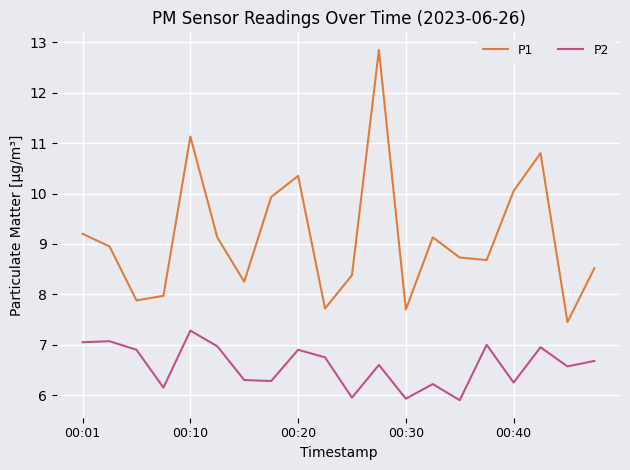

What is the lowest value of the P1 series?

7.5